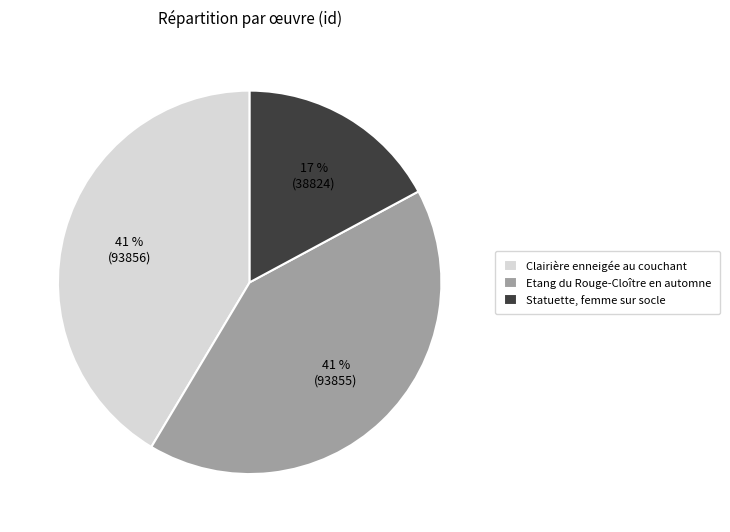

To the nearest percent, what percentage of the pie is Statuette, femme sur socle?

17%